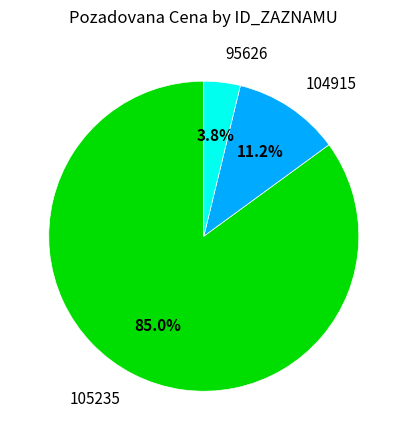

Does any single category account for the majority?

Yes